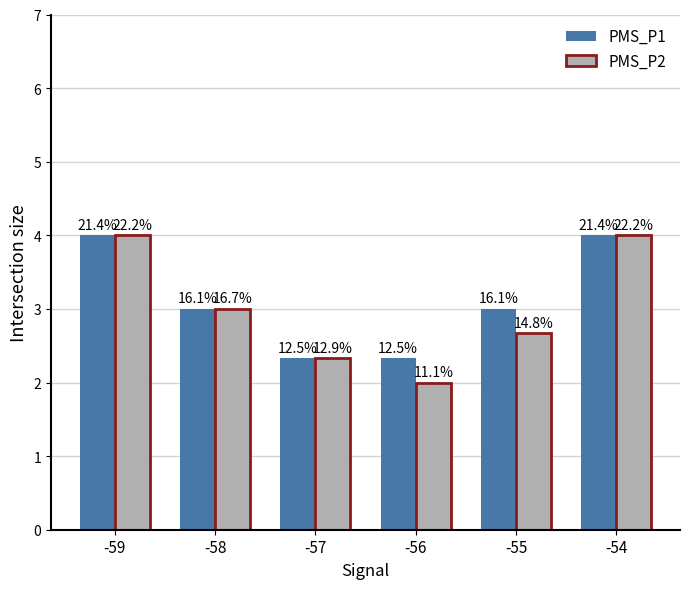

What value does the PMS_P2 series have at -59?

4.0